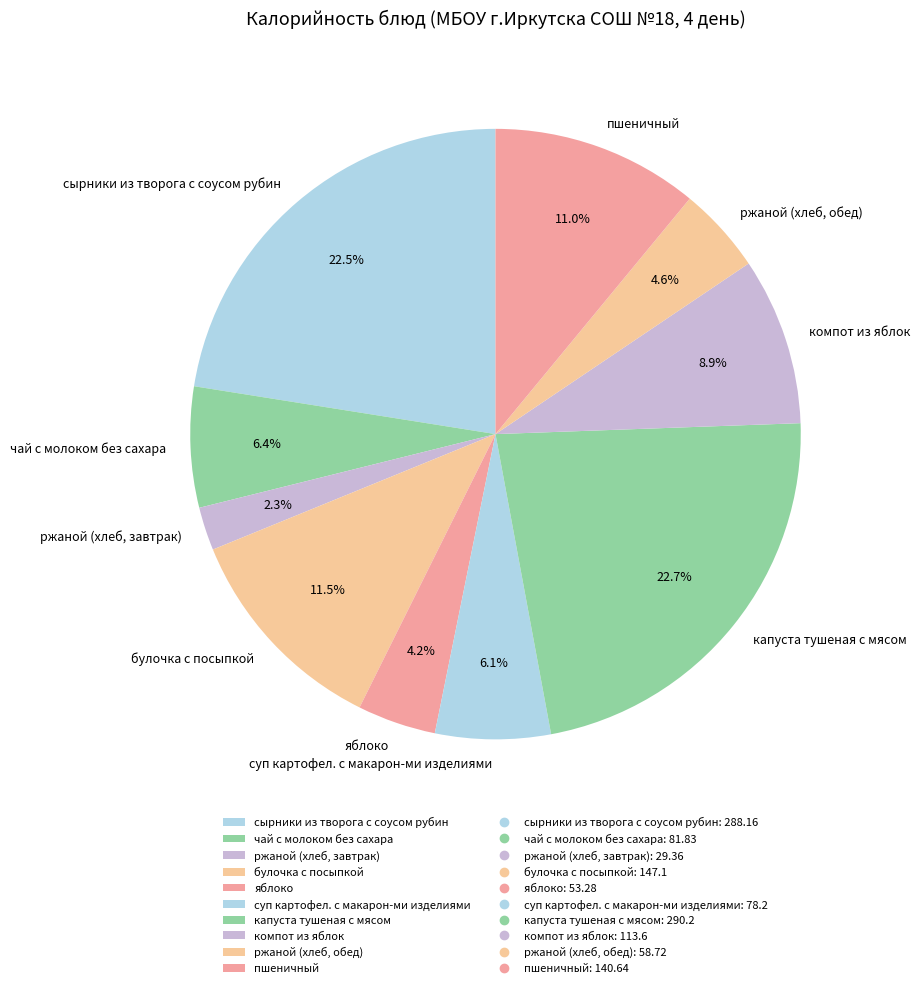

What portion of the pie excludes компот из яблок?

91.1%